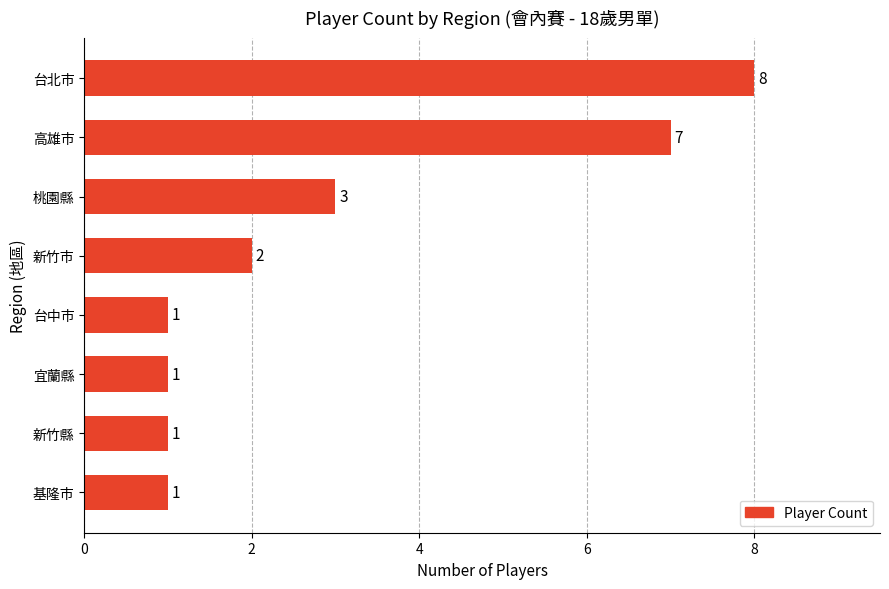

How many bars are there in total?

8